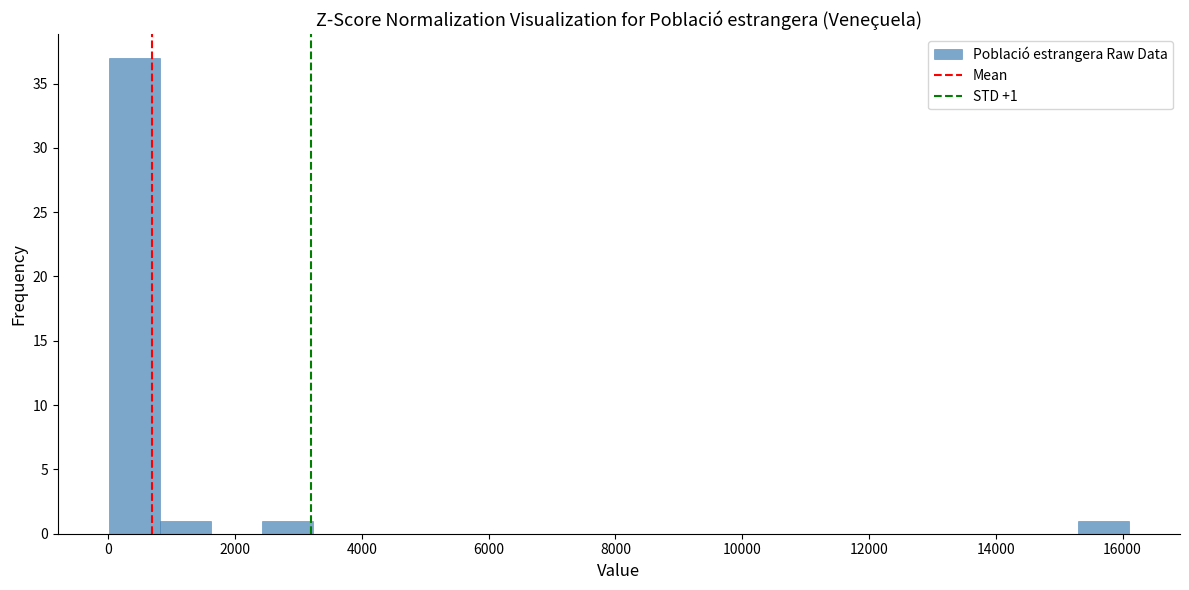

Over which range of the x-axis is the bar tallest?

0 to 800